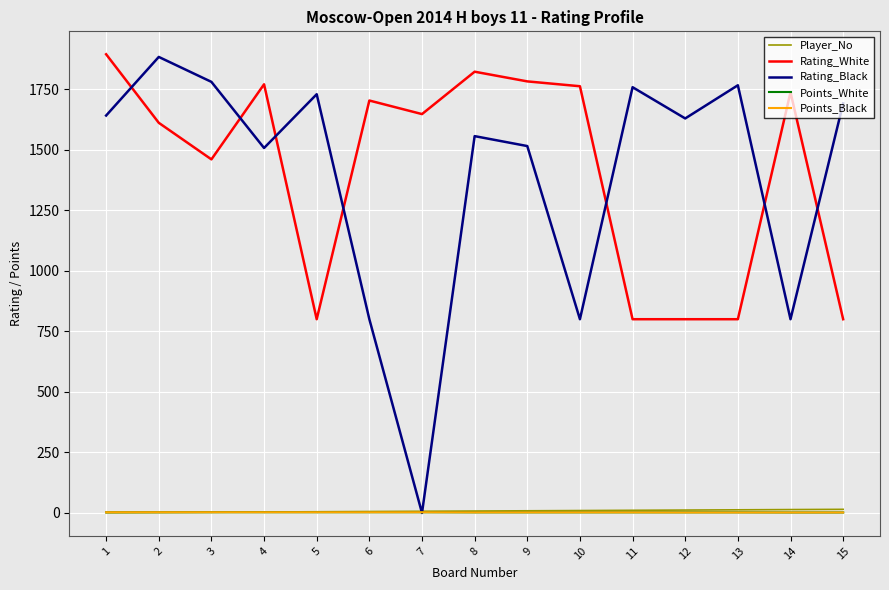

Is it true that Rating_Black equals 800.0 at 14?

True